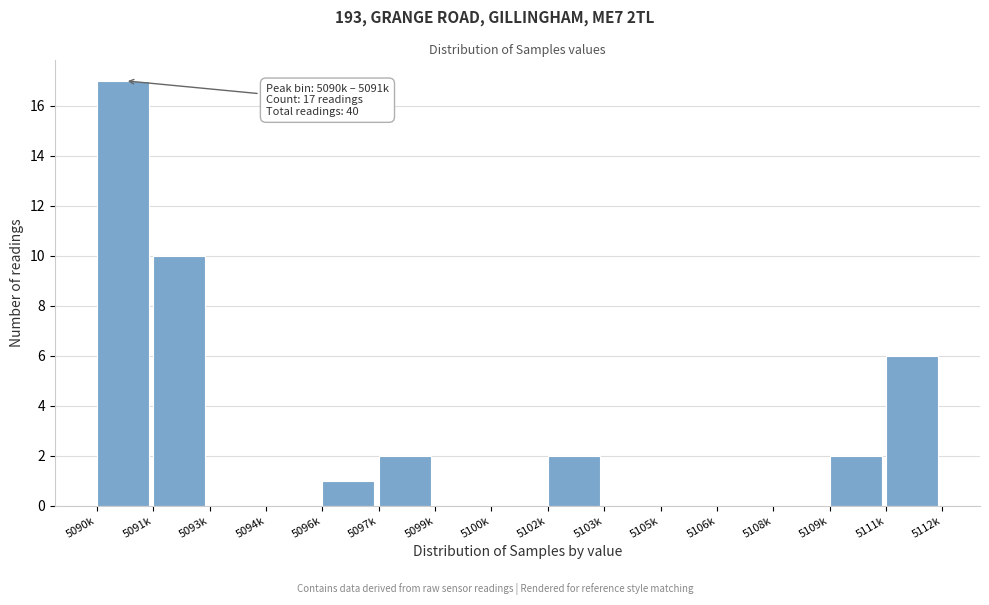

Reading left to right, transcribe all the data shown in this chart.

5090k=17	5091k=10	5093k=0	5094k=0	5096k=1	5097k=2	5099k=0	5100k=0	5102k=2	5103k=0	5105k=0	5106k=0	5108k=0	5109k=2	5111k=6